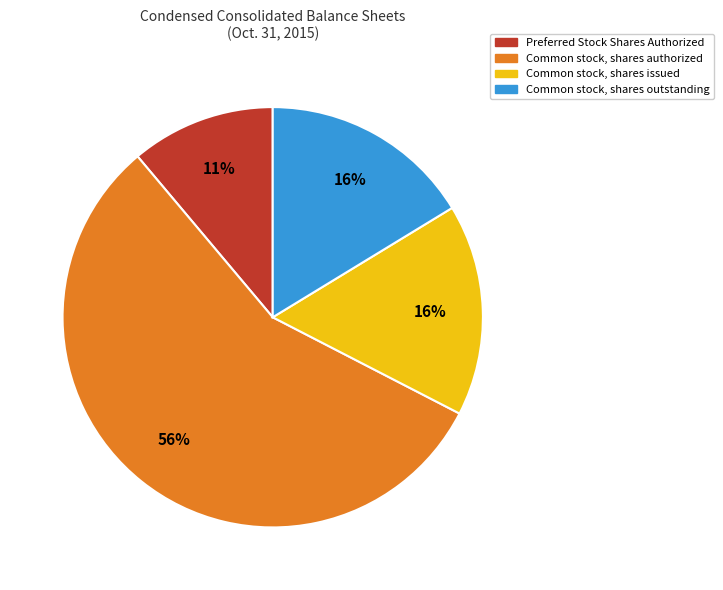

The Common stock, shares authorized slice represents 56% of the pie. True or false?

True